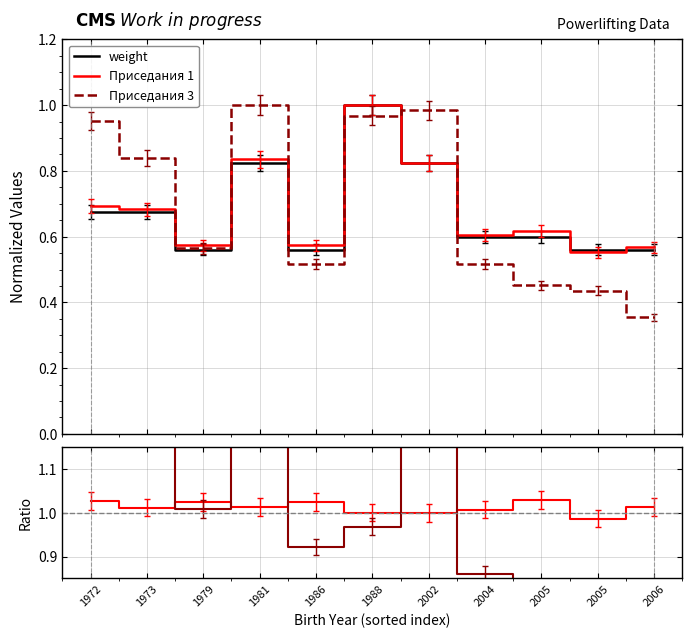

True or false: Приседания 3 has a value of 1.1 at 2006.

False